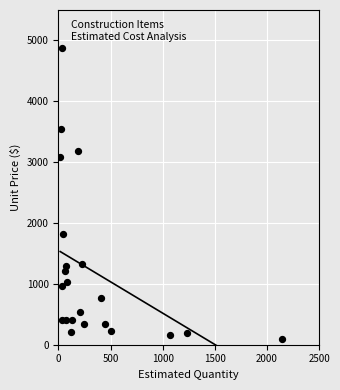

What Y value in the scatter plot is closest to 2486?

3091.3